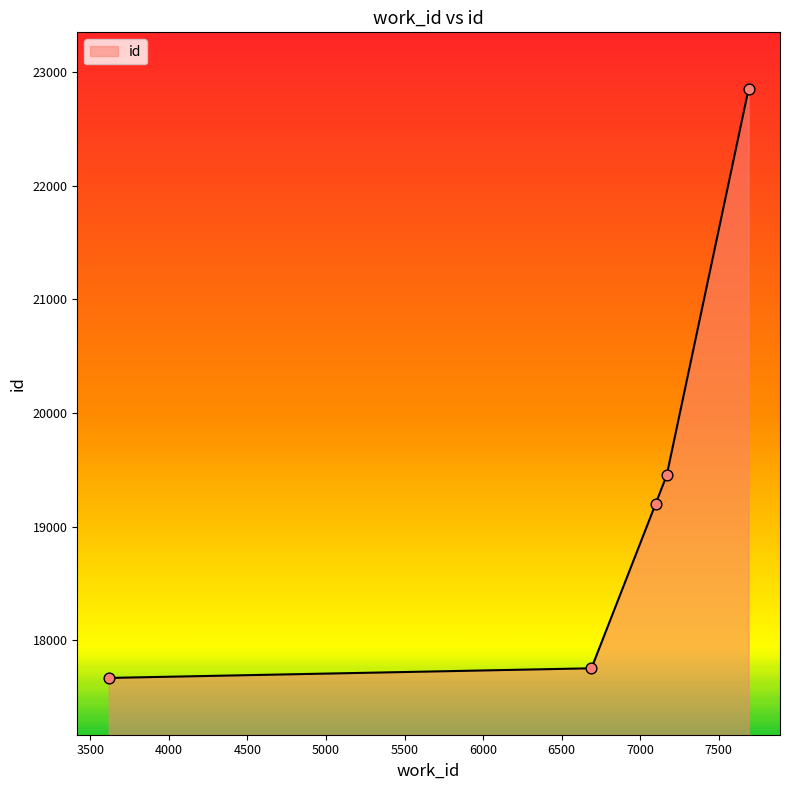

What is the difference between the maximum and minimum values?

5185